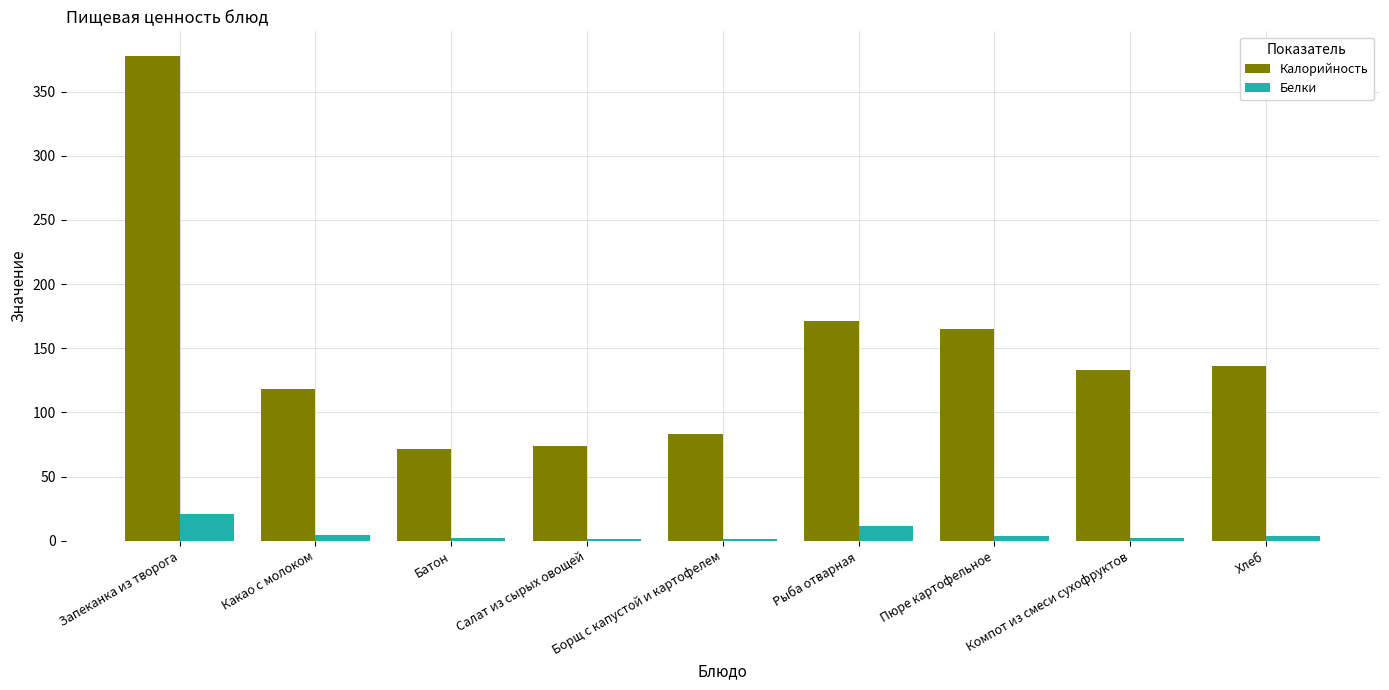

Which category has the highest value in the Белки series?

Запеканка из творога